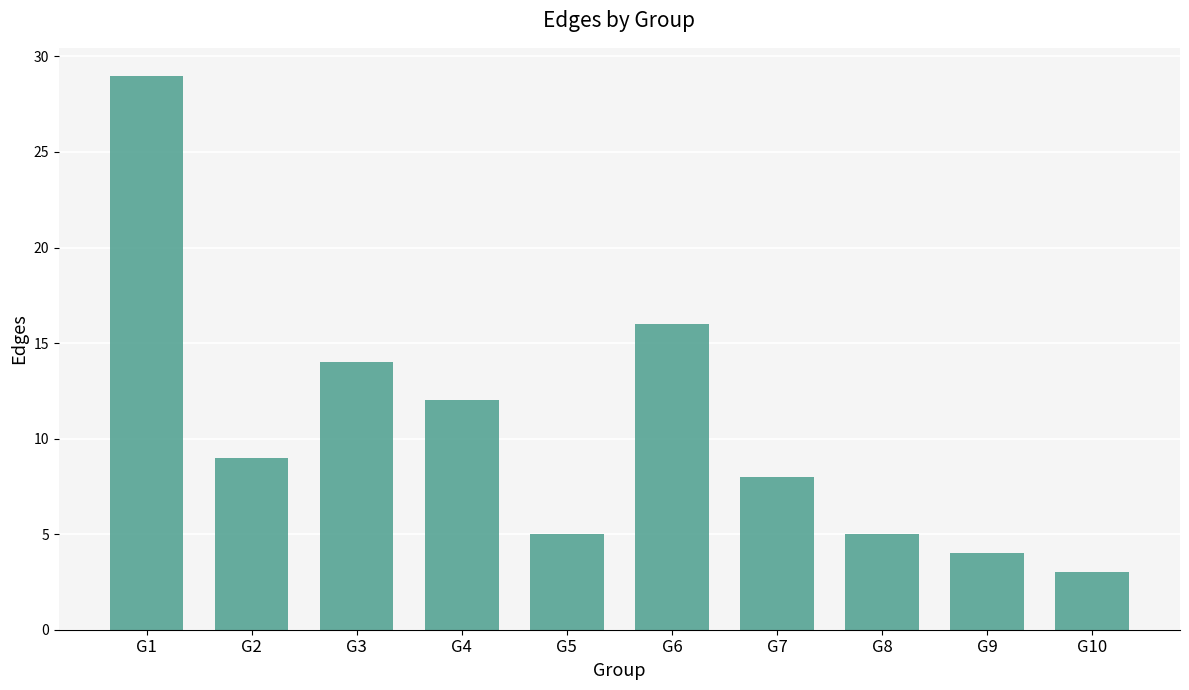

How many data points does each series have?

10